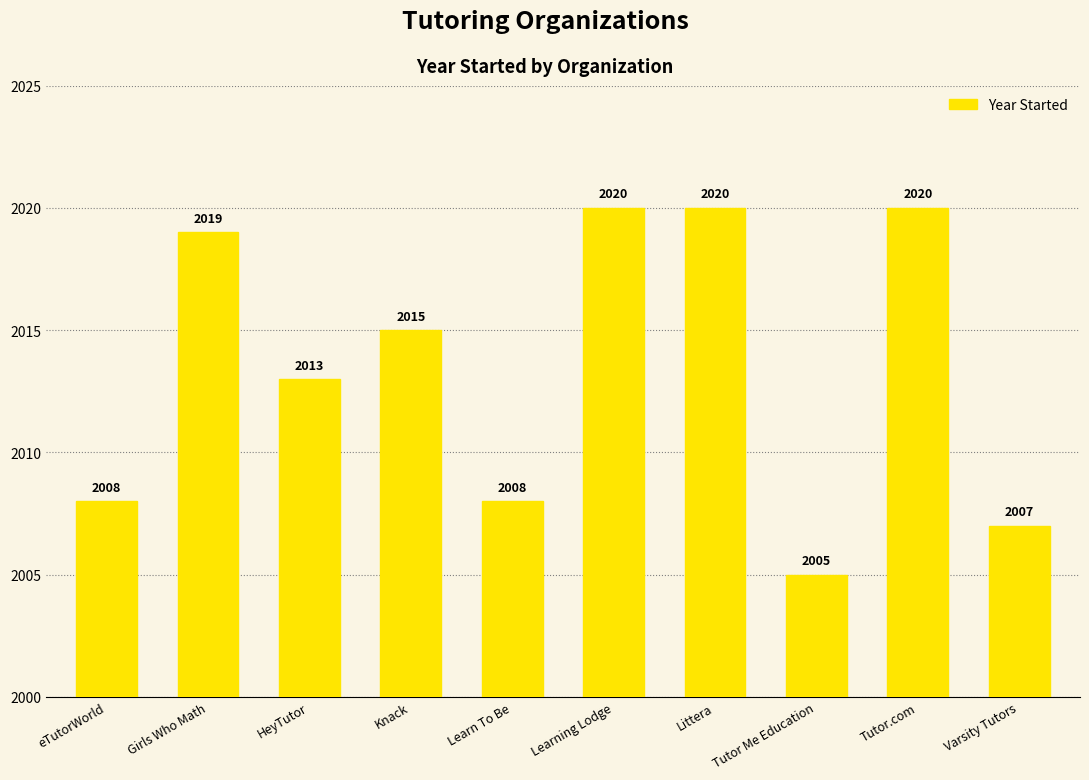

What is the maximum value shown in the chart?

2020